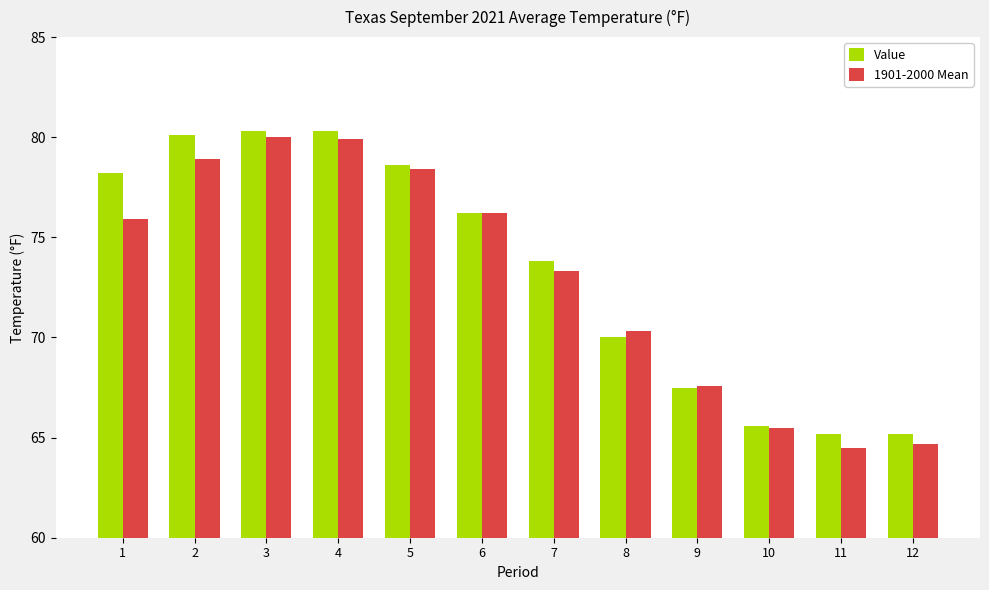

How many bars are there in total?

24